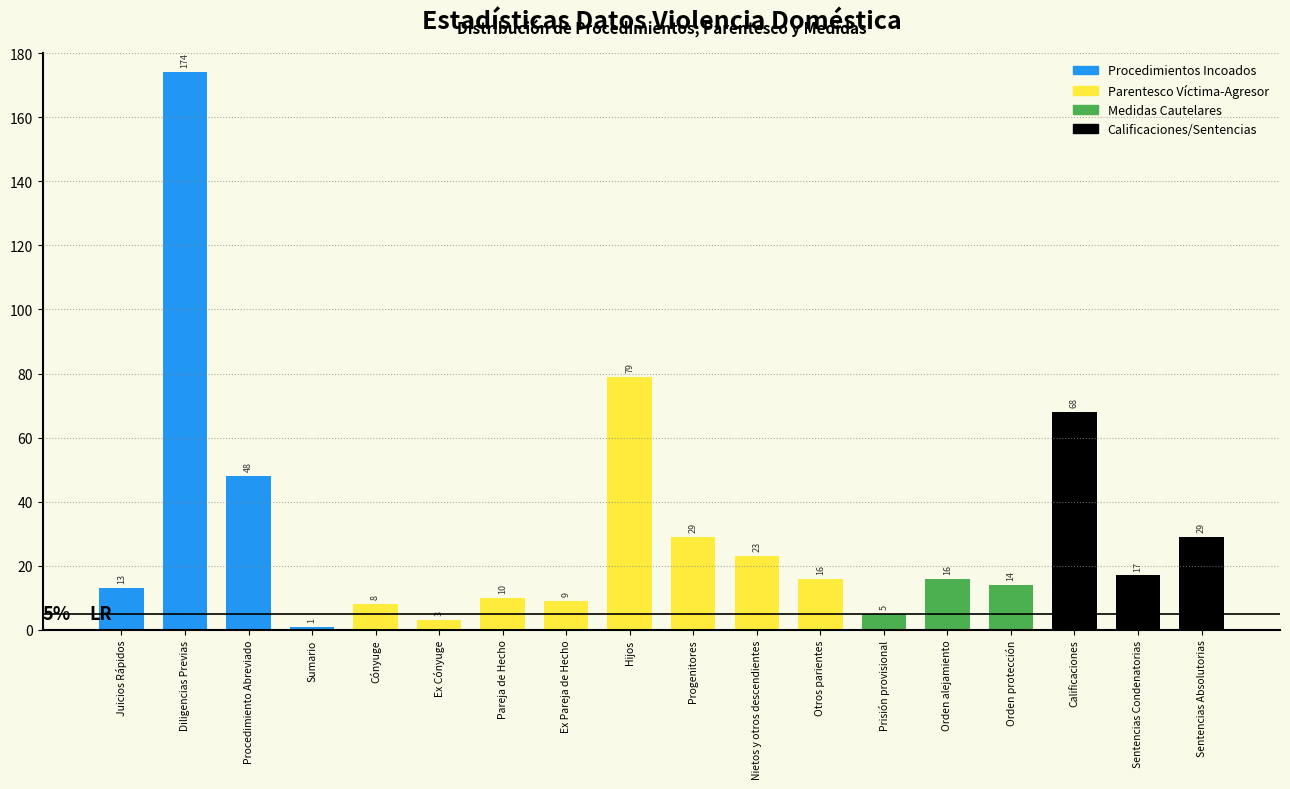

Reading left to right, what are all the values shown in this chart?

Juicios Rápidos=13	Diligencias Previas=174	Procedimiento Abreviado=48	Sumario=1	Cónyuge=8	Ex Cónyuge=3	Pareja de Hecho=10	Ex Pareja de Hecho=9	Hijos=79	Progenitores=29	Nietos y otros descendientes=23	Otros parientes=16	Prisión provisional=5	Orden alejamiento=16	Orden protección=14	Calificaciones=68	Sentencias Condenatorias=17	Sentencias Absolutorias=29